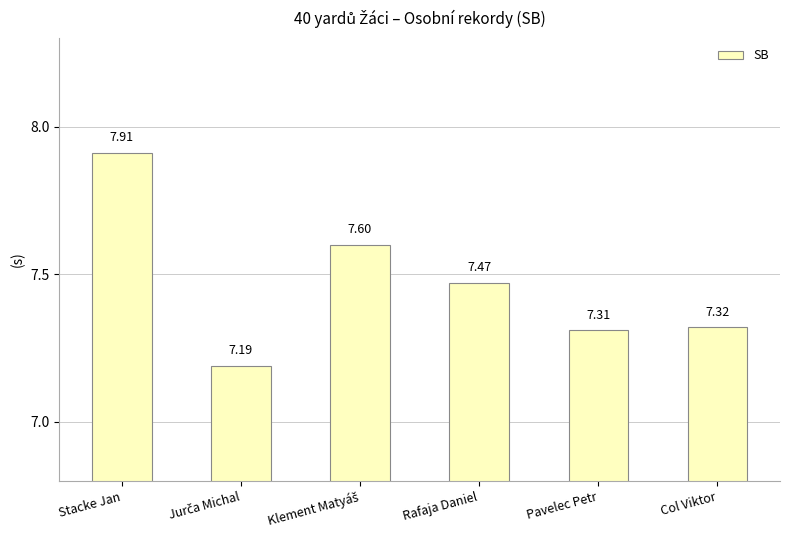

What is the label of the 6th bar from the left?

Col Viktor